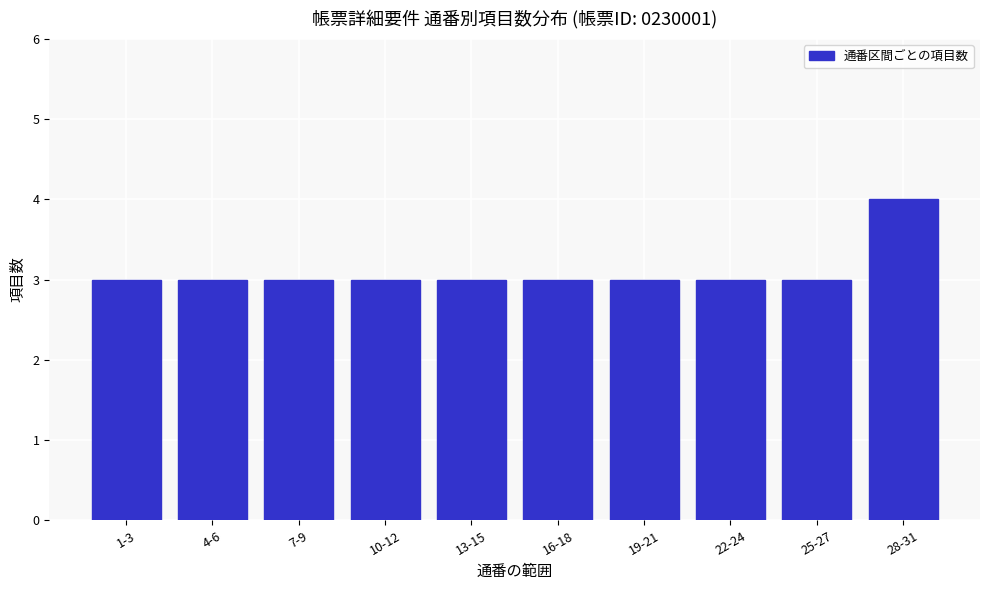

Reading left to right, extract all data points from this chart.

1-3=3	4-6=3	7-9=3	10-12=3	13-15=3	16-18=3	19-21=3	22-24=3	25-27=3	28-31=4